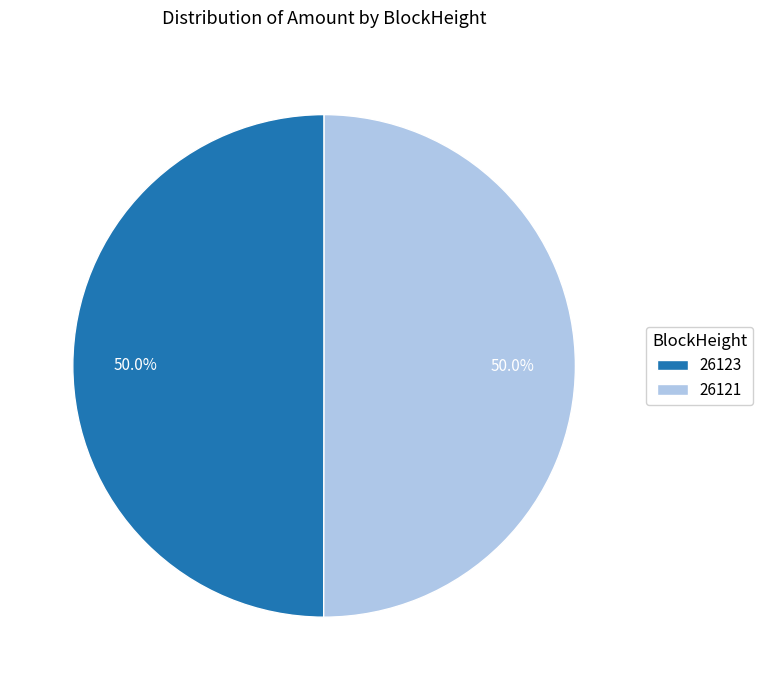

Approximately how many times larger is the value at 26123 compared to 26121?

1.0